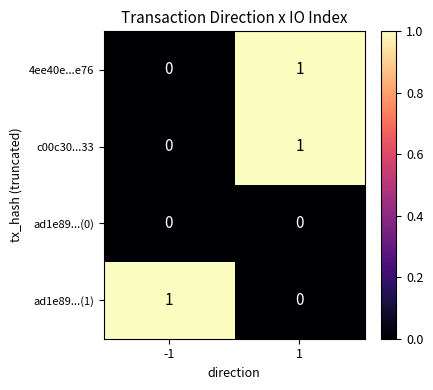

At how many categories does at least one series exceed 0?

2